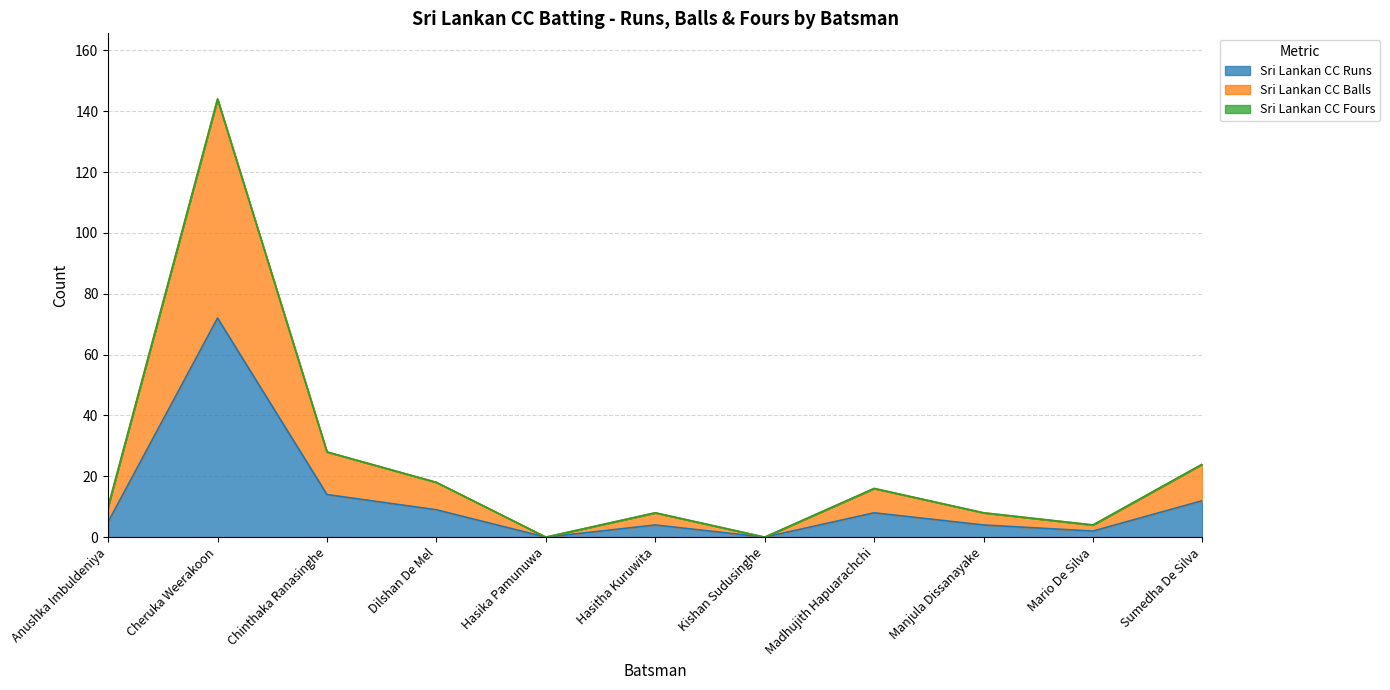

How many lines are shown in the chart?

3